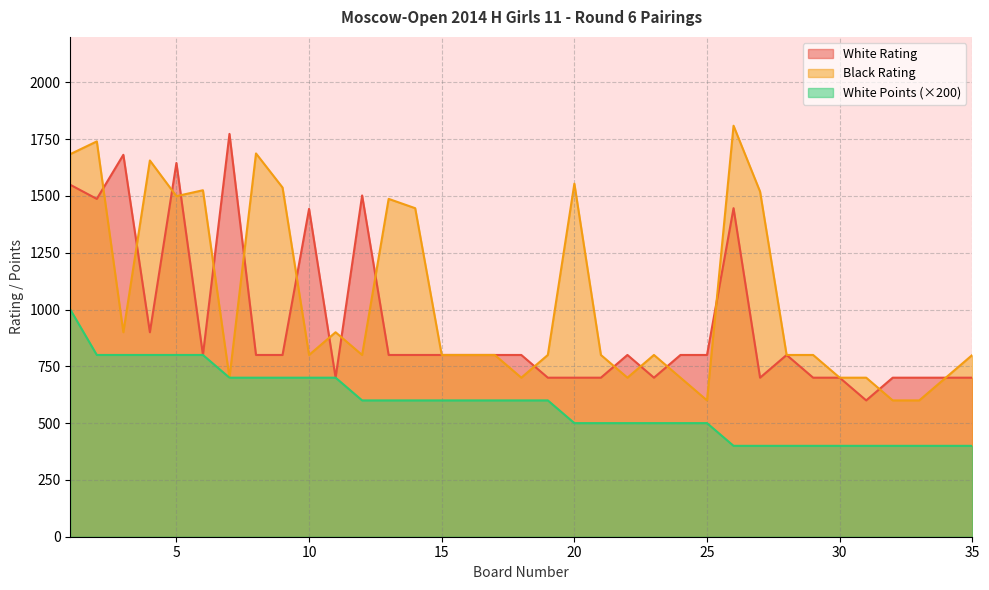

Which series has the widest spread of values?

Black Rating